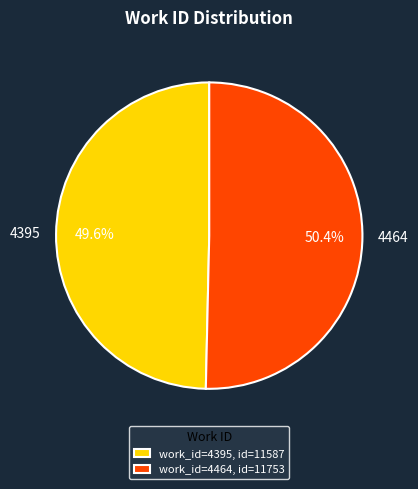

To the nearest percent, what is the combined percentage of 4464 and 4395?

100%